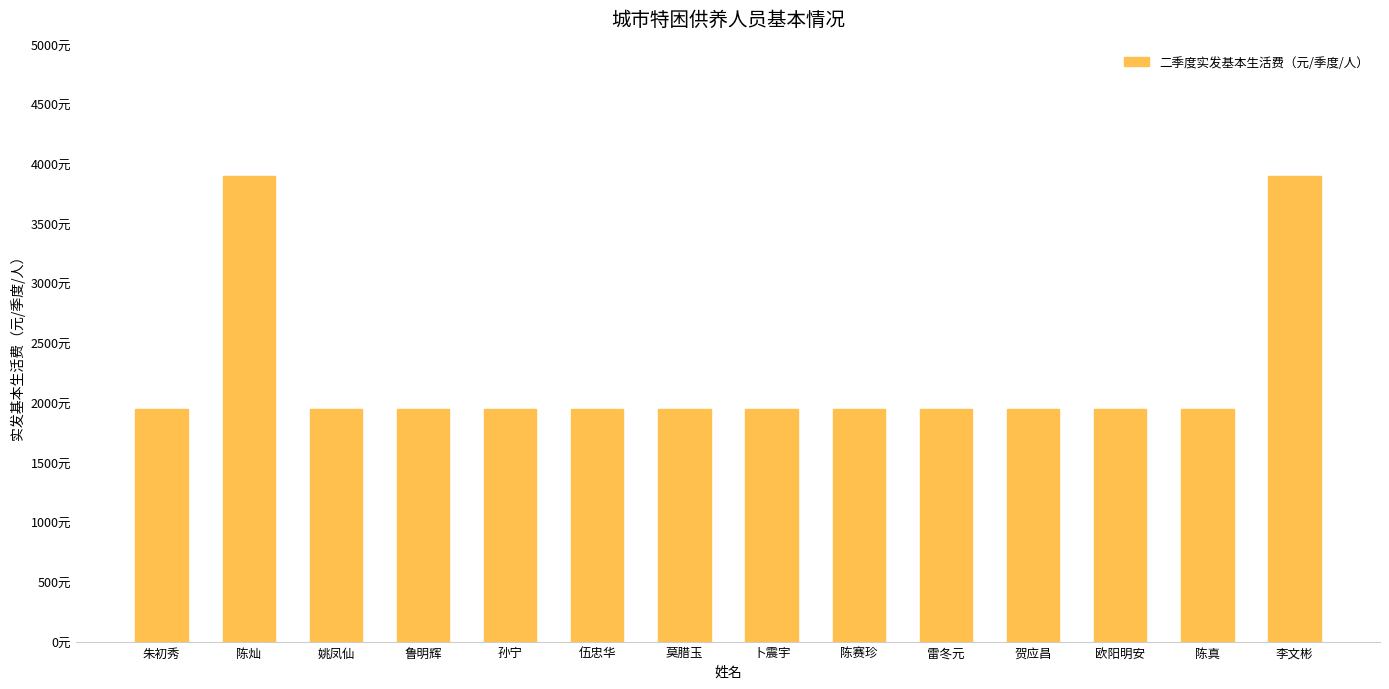

Are the bars horizontal?

No